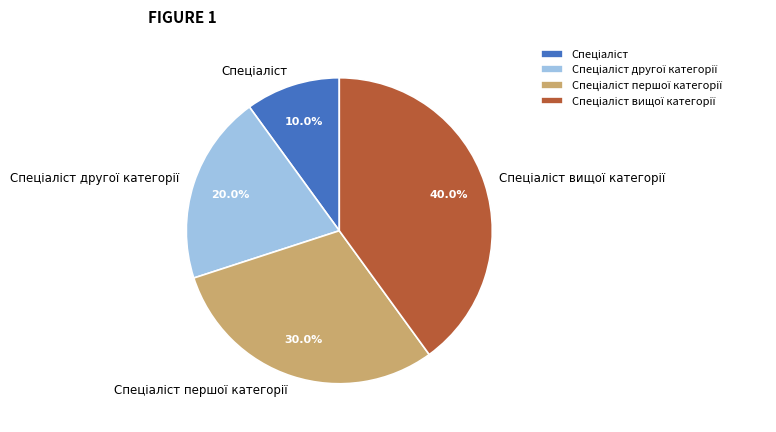

Is there a majority slice in this chart?

No